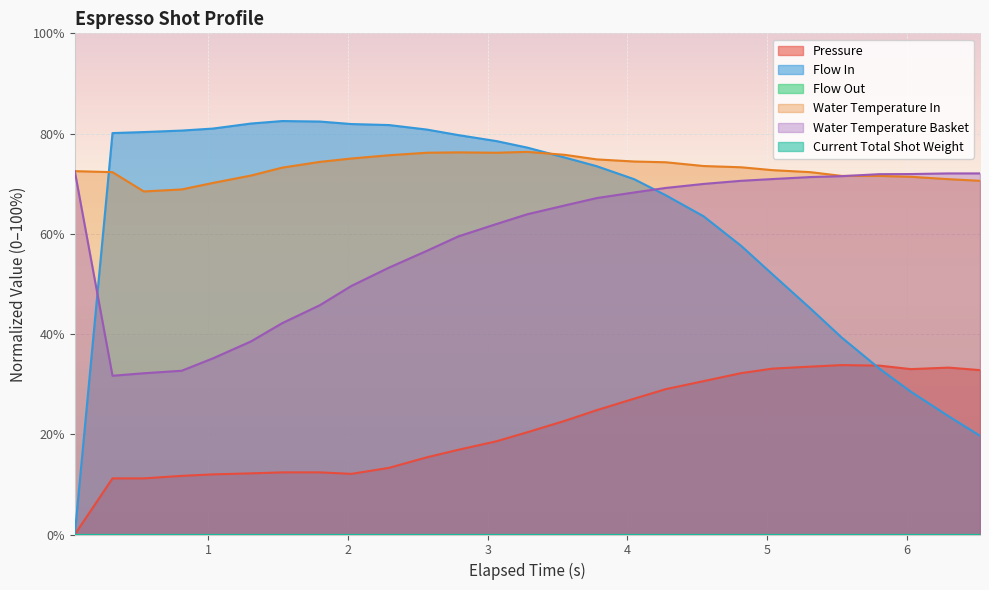

How many lines are shown in the chart?

6